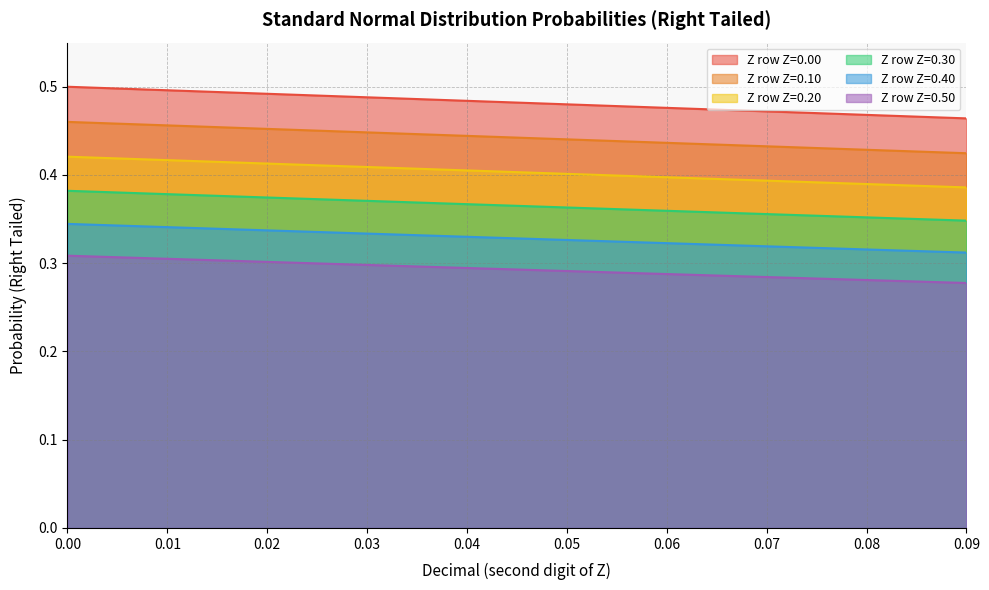

How many series are shown in this chart?

6